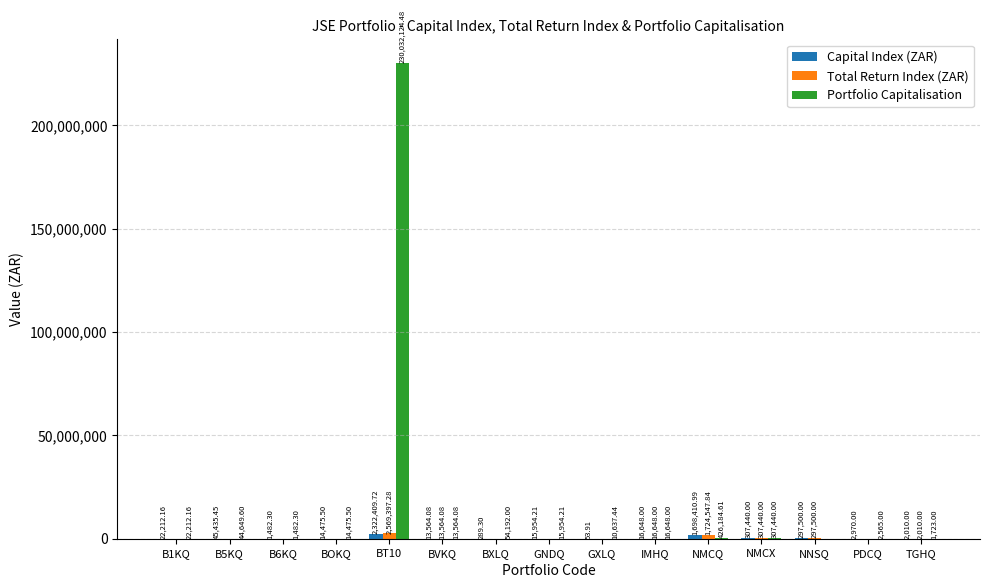

Which series has the widest spread of values?

Portfolio Capitalisation